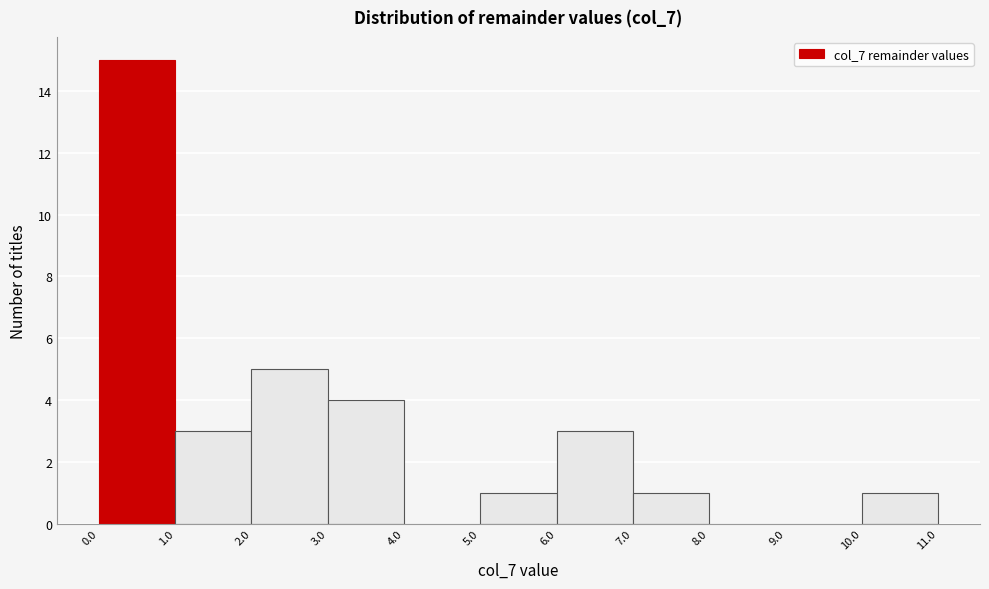

How tall is the bar that spans 6.0 to 7.0 on the x-axis? The values are not printed on the chart, so give them approximately, as read against the axis.

3